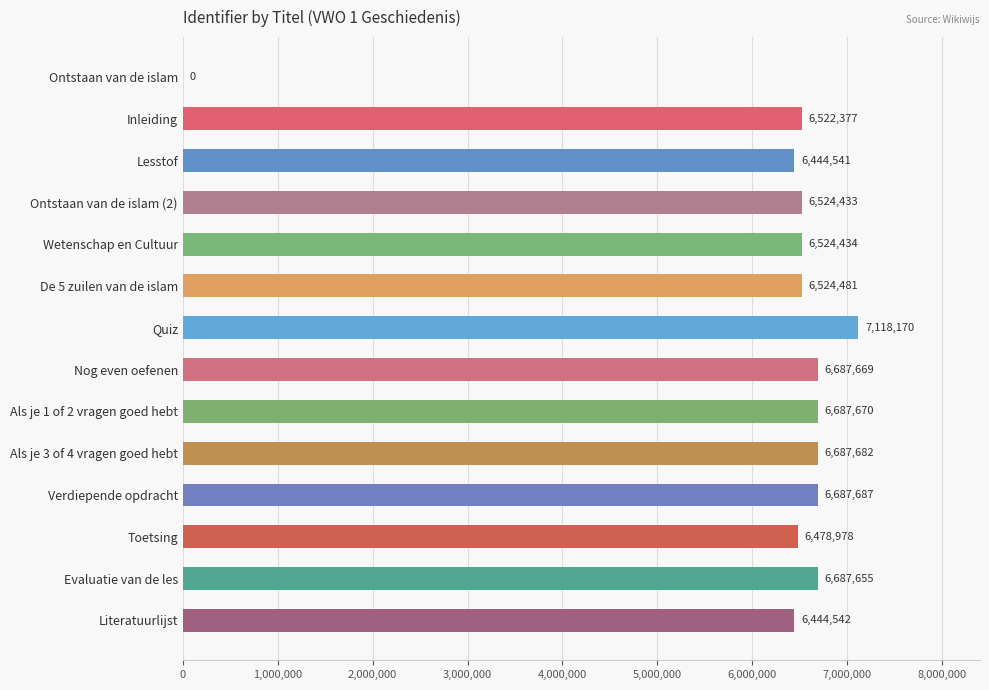

How many categories are shown in the chart?

14